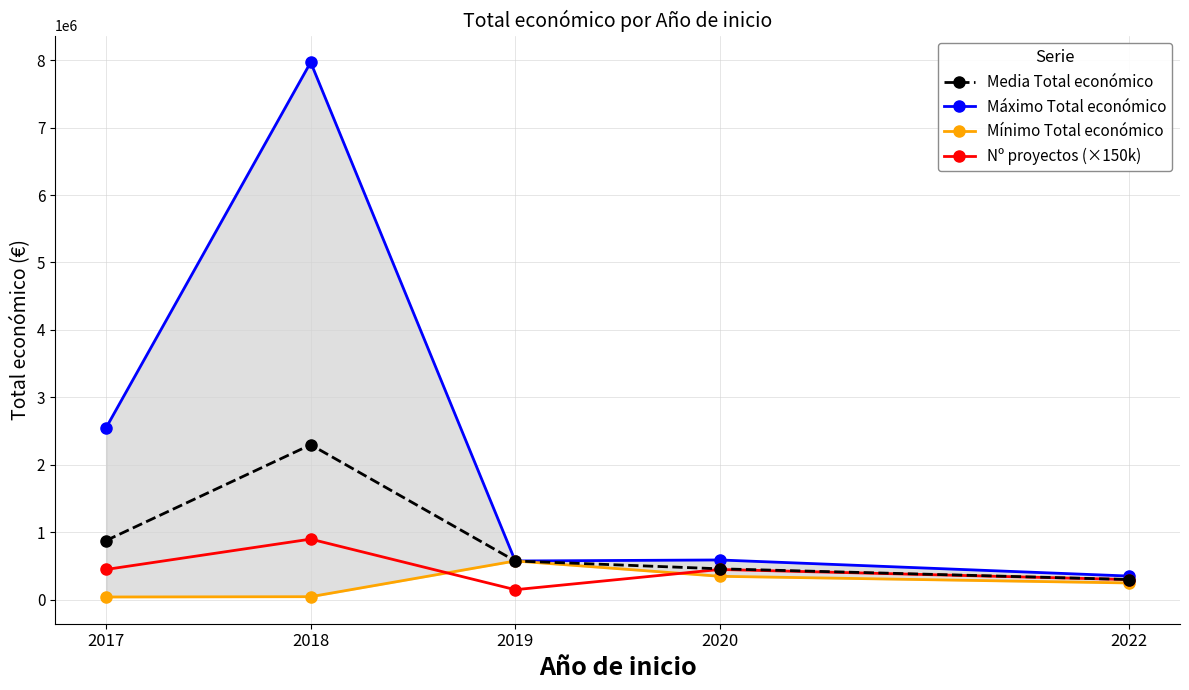

At 2022, list the series in order from largest to smallest.

Máximo Total económico, Media Total económico, Nº proyectos (×150k), Mínimo Total económico